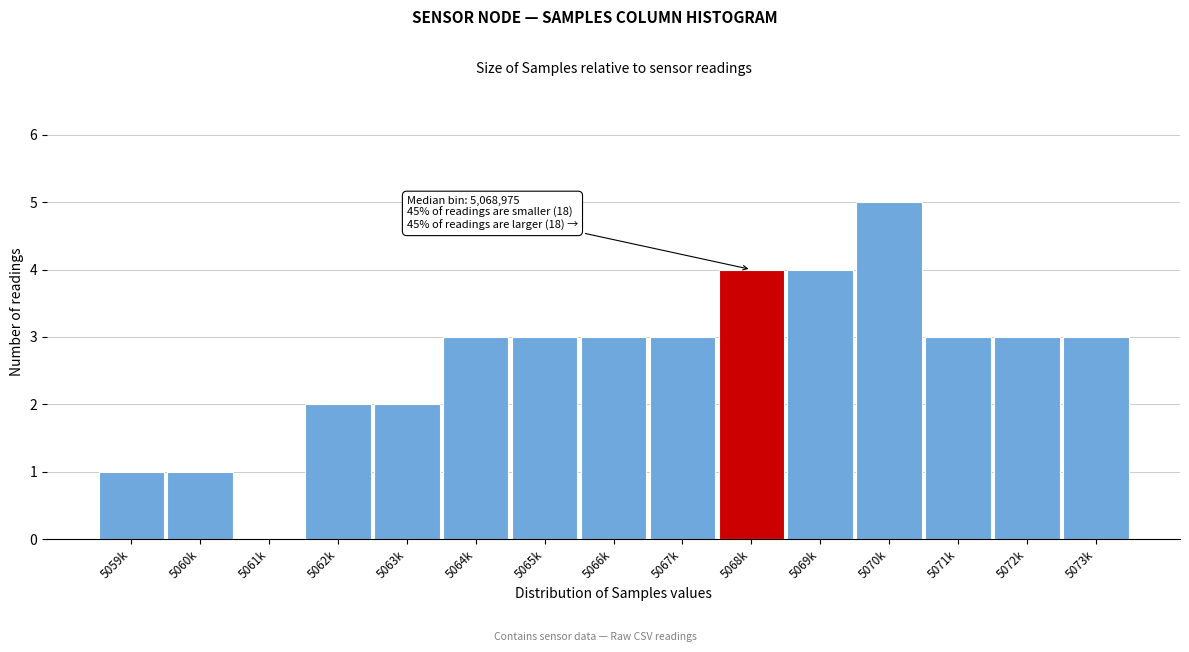

Reading left to right, extract all data points from this chart.

5059k=1	5060k=1	5061k=0	5062k=2	5063k=2	5064k=3	5065k=3	5066k=3	5067k=3	5068k=4	5069k=4	5070k=5	5071k=3	5072k=3	5073k=3